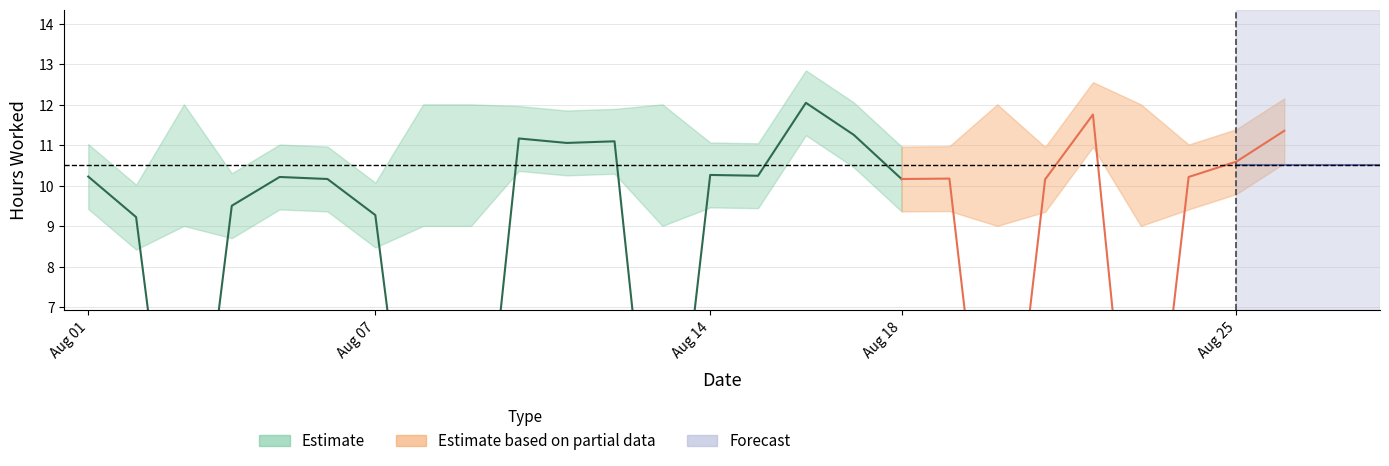

What is the approximate value at 11?

11.1